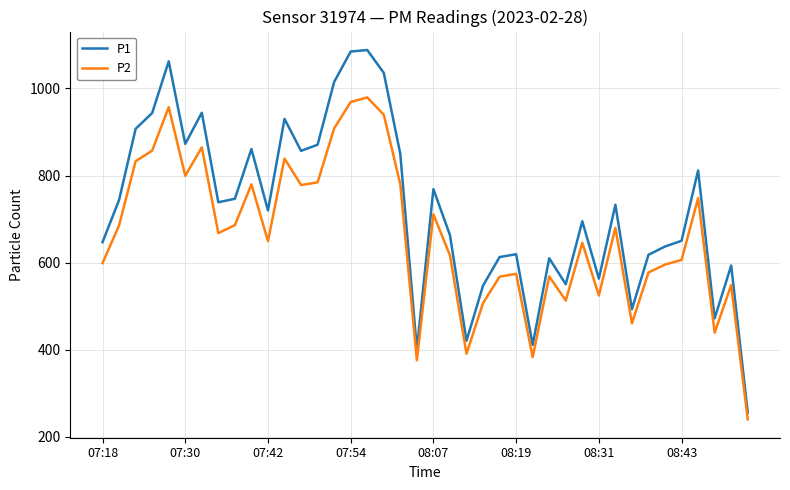

List the series in order of their overall mean, highest first.

P1, P2